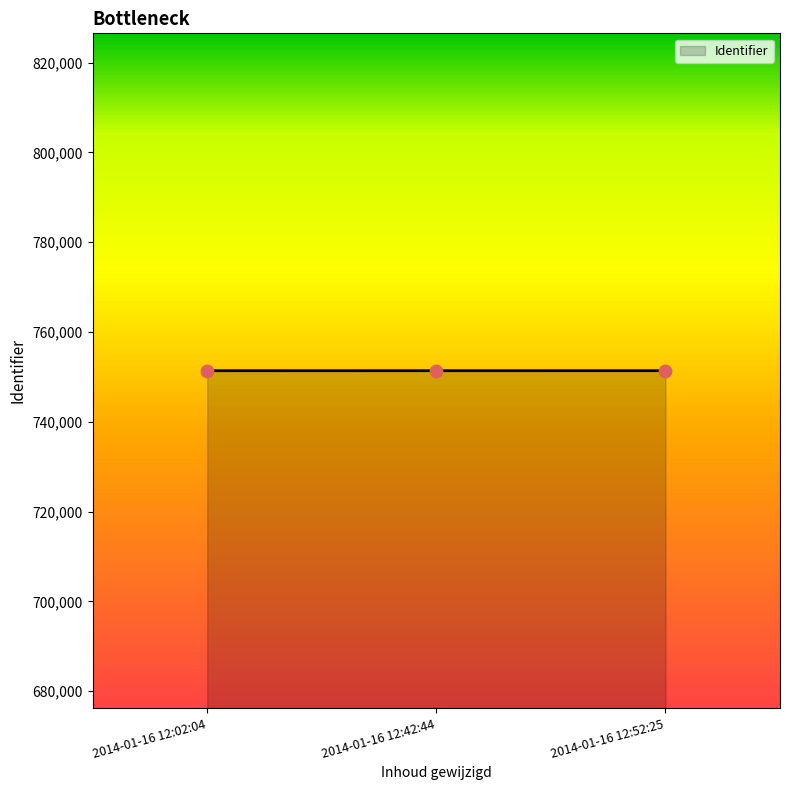

What is the ratio of the value at 2014-01-16 12:02:04 to the value at 2014-01-16 12:42:44?

1.0